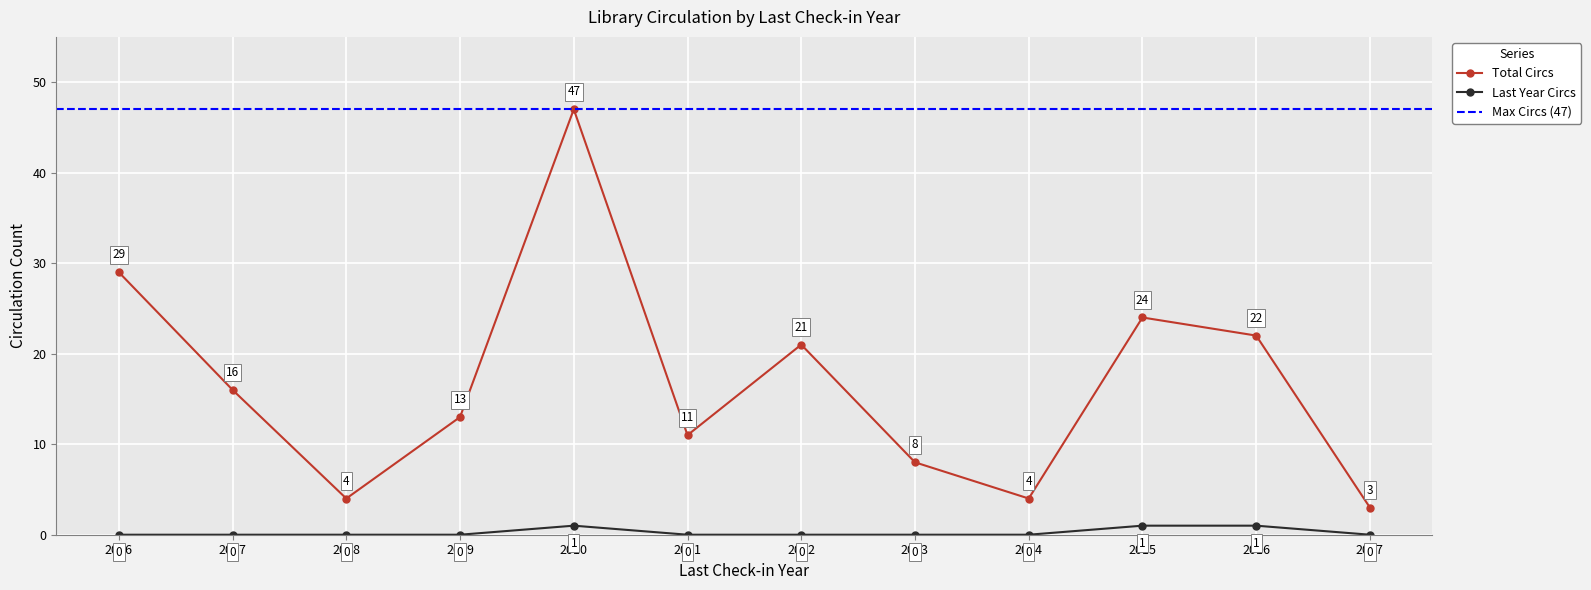

What is the total value across all series at 2016?

23